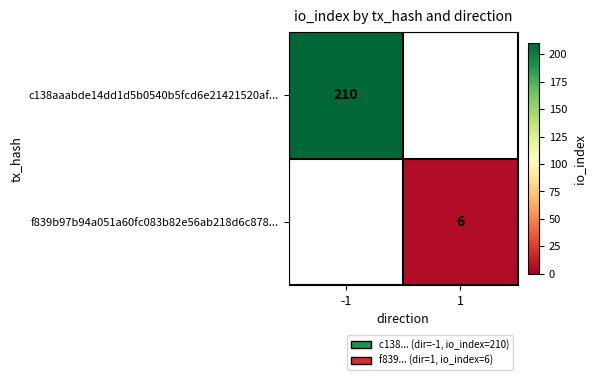

The value of f839b97b94a051a60fc083b82e56ab218d6c878... at 1 is 6. True or false?

True